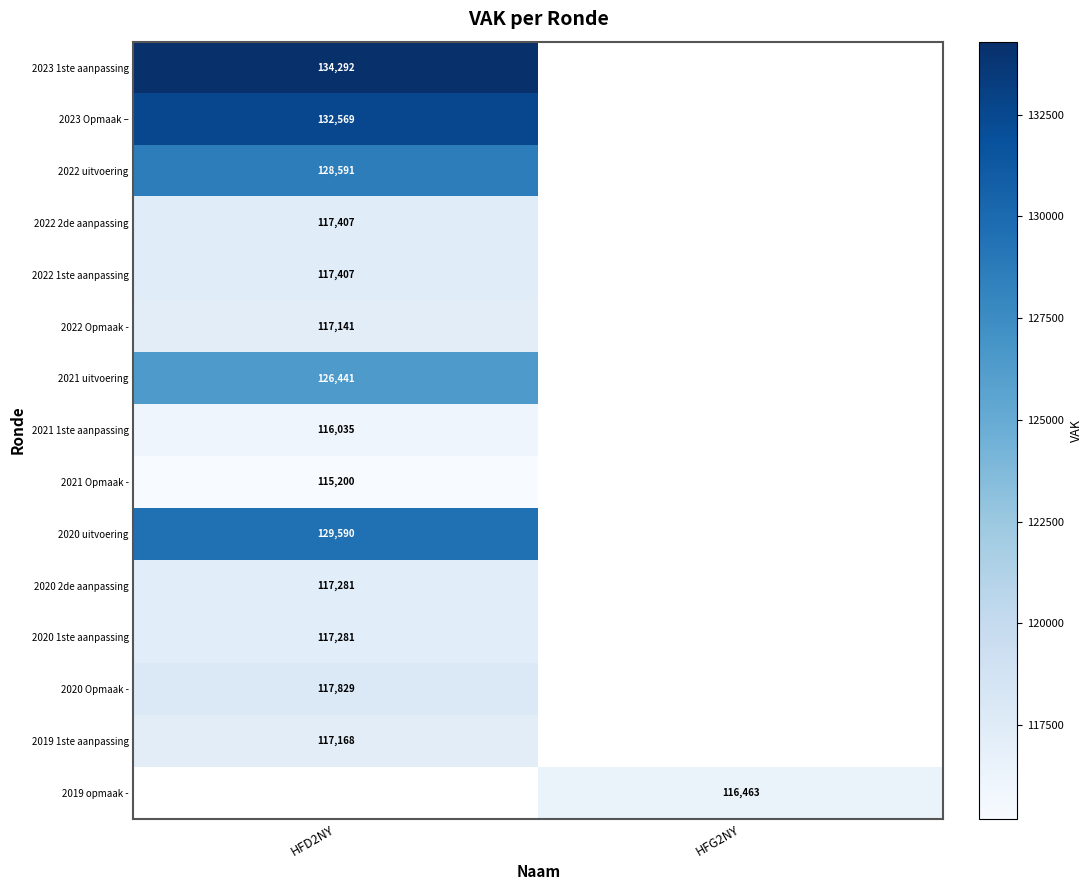

Is it true that 2023 1ste aanpassing equals 63666 at HFD2NY?

False